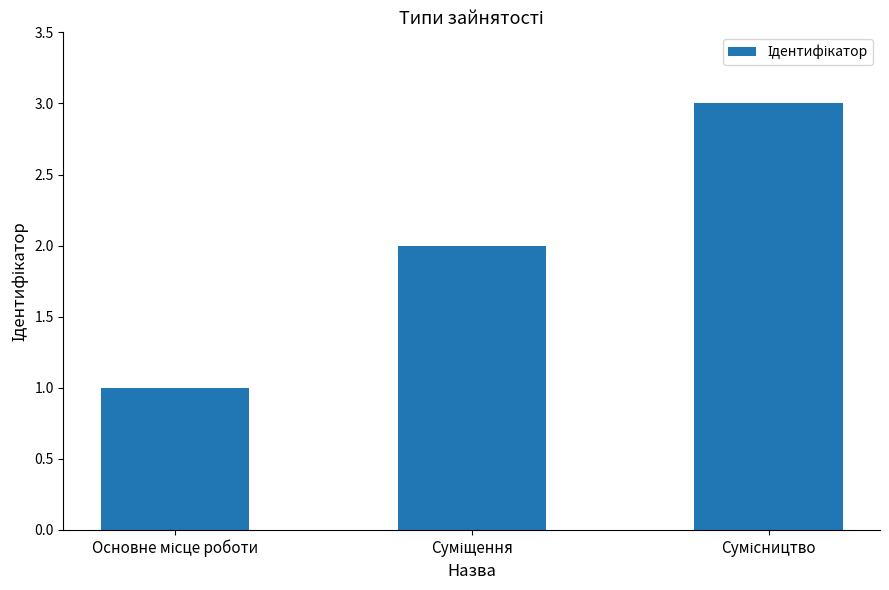

What is the sum of all values?

6